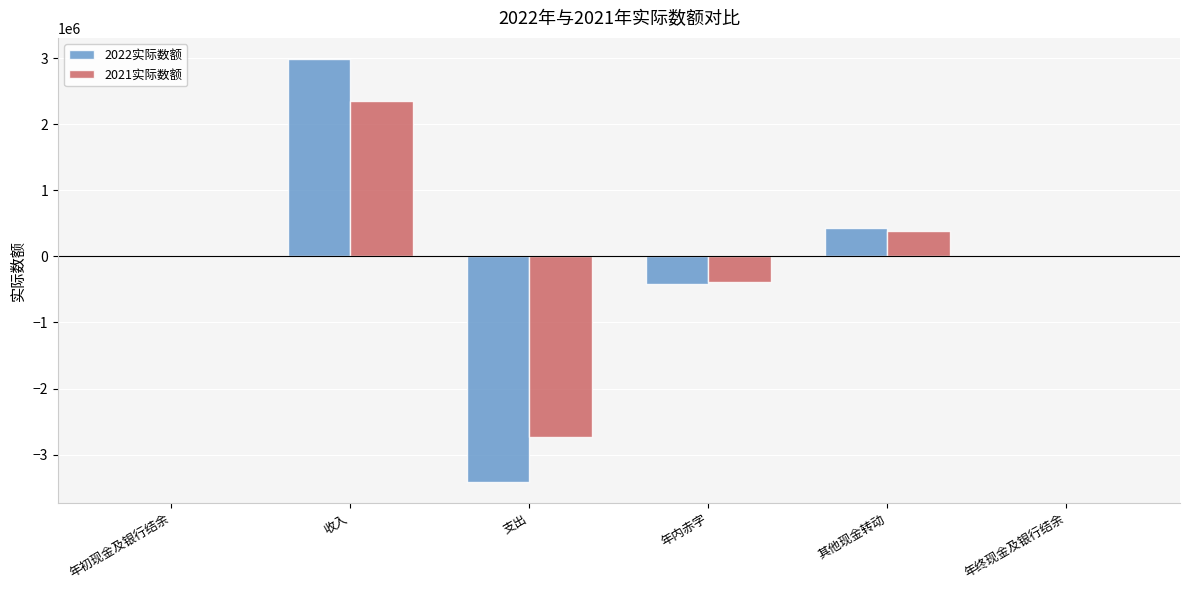

The 2021实际数额 series shows -389487 at 年内赤字. True or false?

True